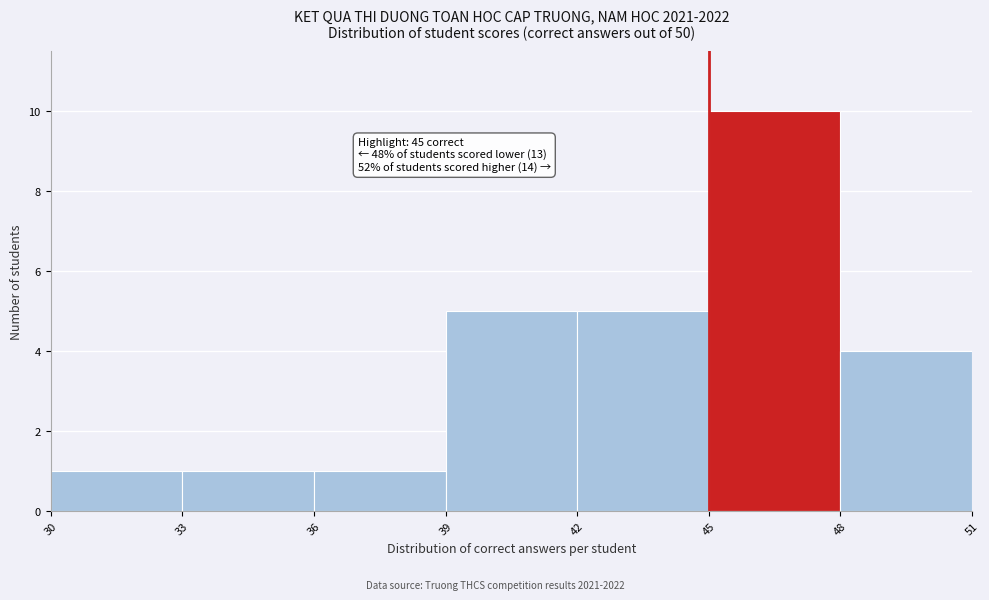

Which range on the x-axis has the tallest bar?

45 to 48